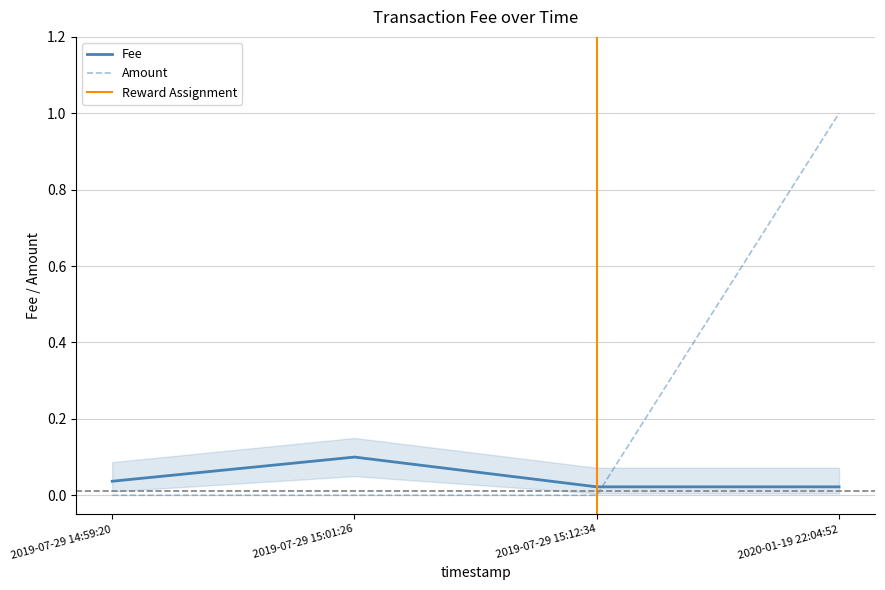

Between which two adjacent categories do Amount and Fee first intersect?

2019-07-29 15:12:34 and 2020-01-19 22:04:52